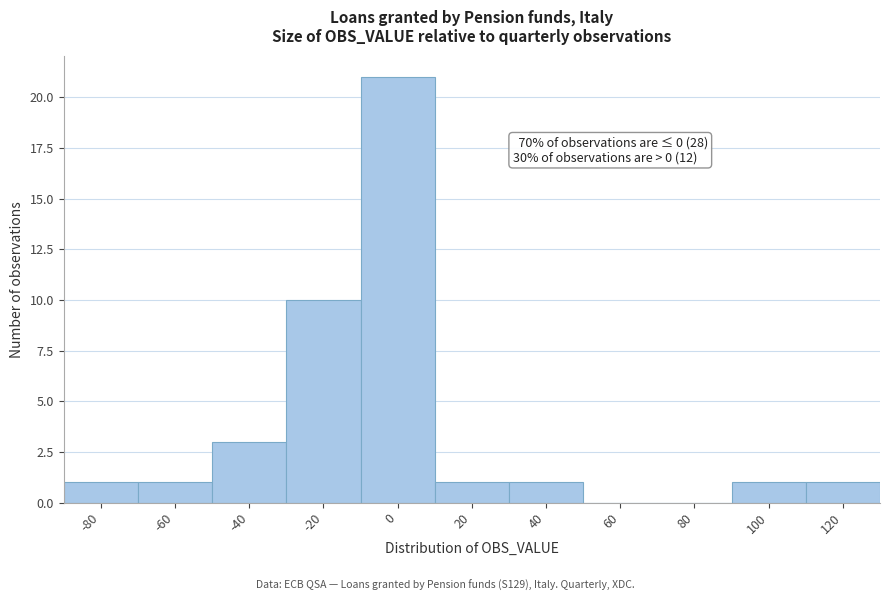

Reading left to right, extract all data points from this chart.

-80=1	-60=1	-40=3	-20=10	0=21	20=1	40=1	60=0	80=0	100=1	120=1